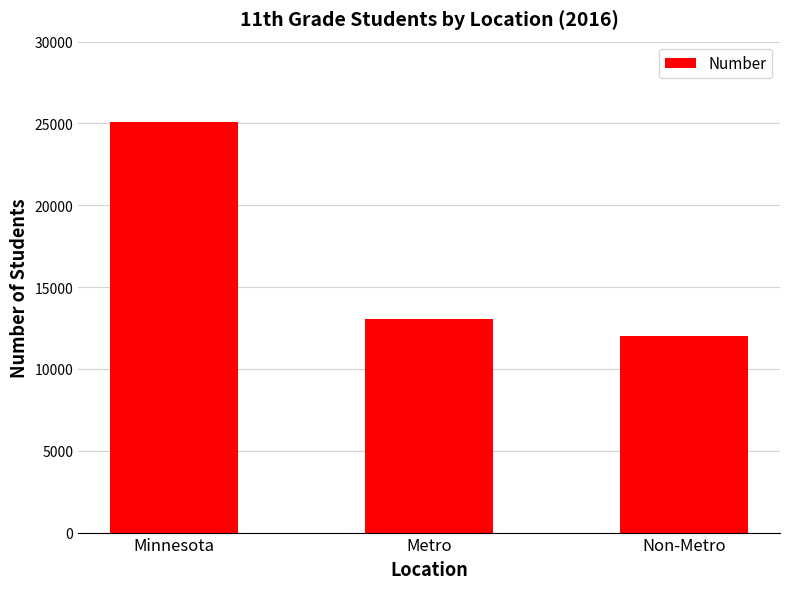

Rank the categories by value from lowest to highest.

Non-Metro, Metro, Minnesota